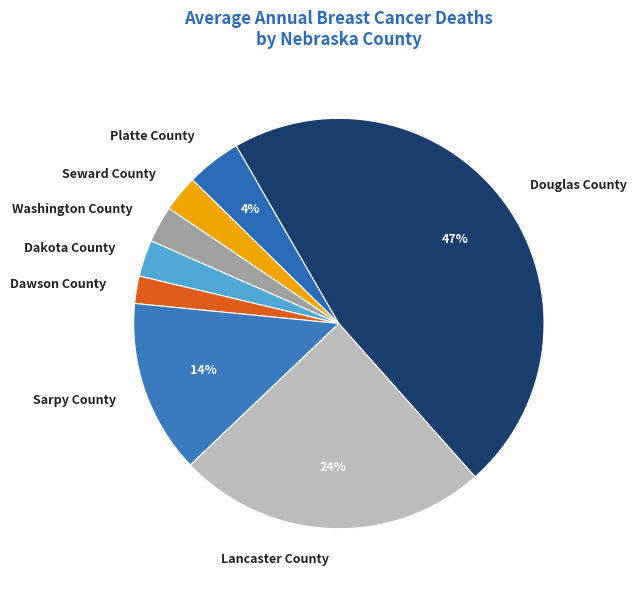

Is it true that Sarpy County is 14% of the pie?

True